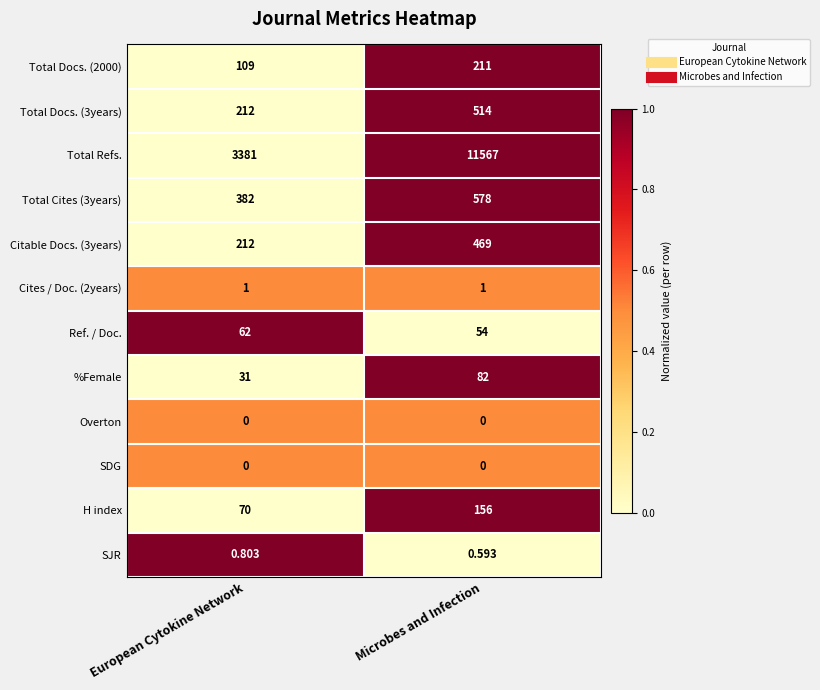

At which label is Citable Docs. (3years) closest to 340?

European Cytokine Network